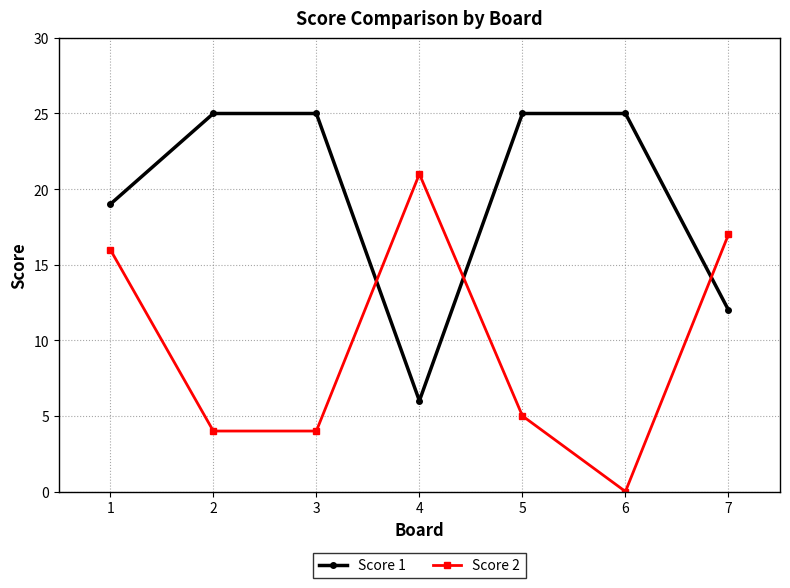

How many positive values does the Score 2 series have?

6